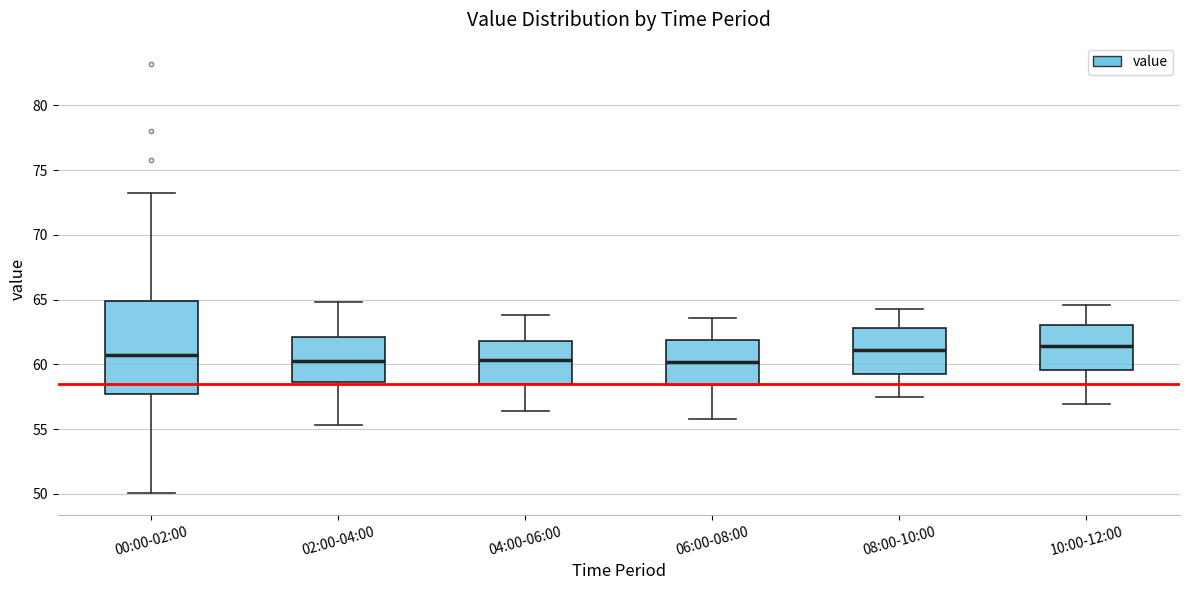

Comparing the boxes themselves (not the whiskers), which one is the tallest?

00:00-02:00